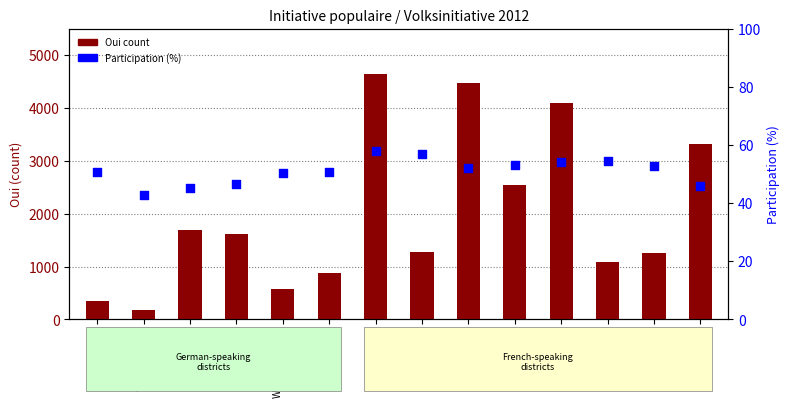

Which series has the largest Y range (max minus min)?

Oui (count)